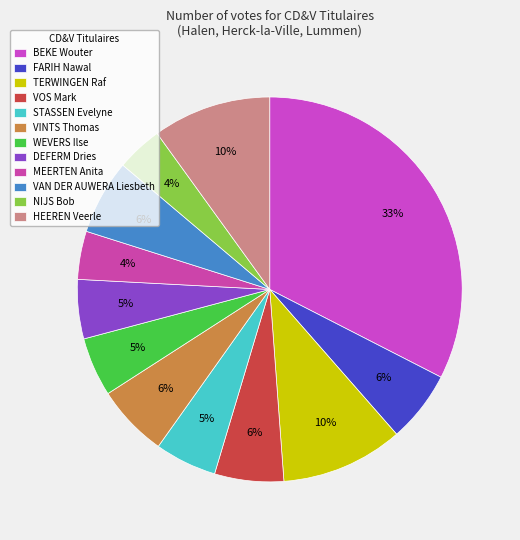

Approximately how many times larger is the value at FARIH Nawal compared to STASSEN Evelyne?

1.2